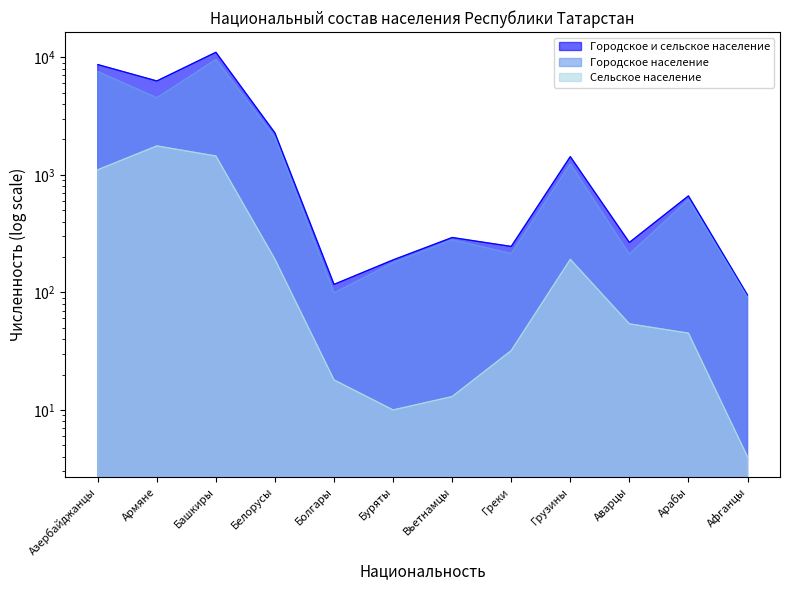

What is the total value across all series at Болгары?

234